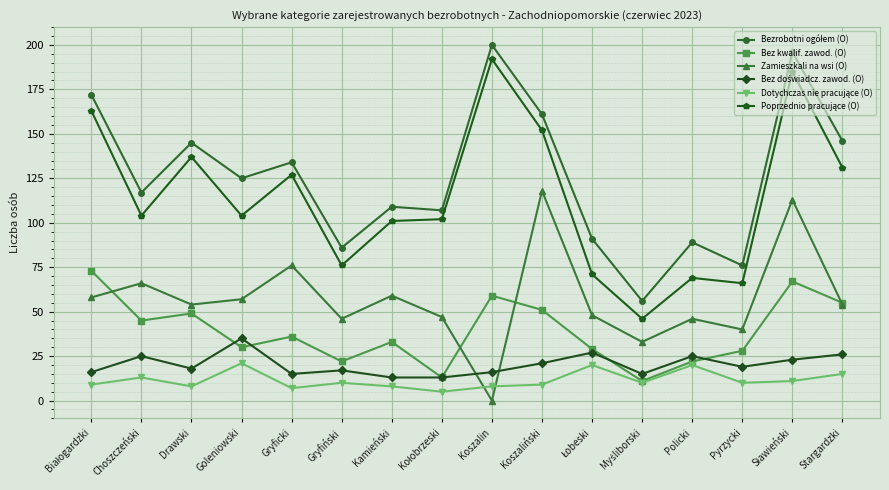

What is the total value across all series at Policki?

271